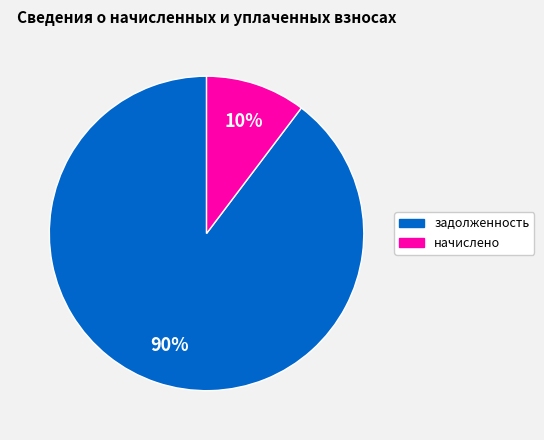

The задолженность slice represents 90% of the pie. True or false?

True